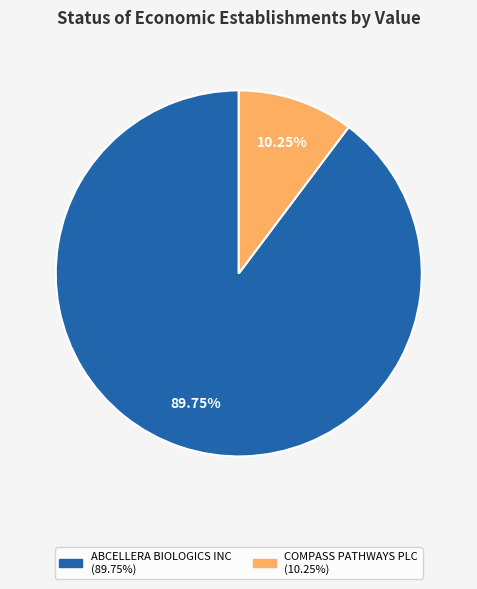

To the nearest percent, what is the combined percentage of ABCELLERA BIOLOGICS INC and COMPASS PATHWAYS PLC?

100%